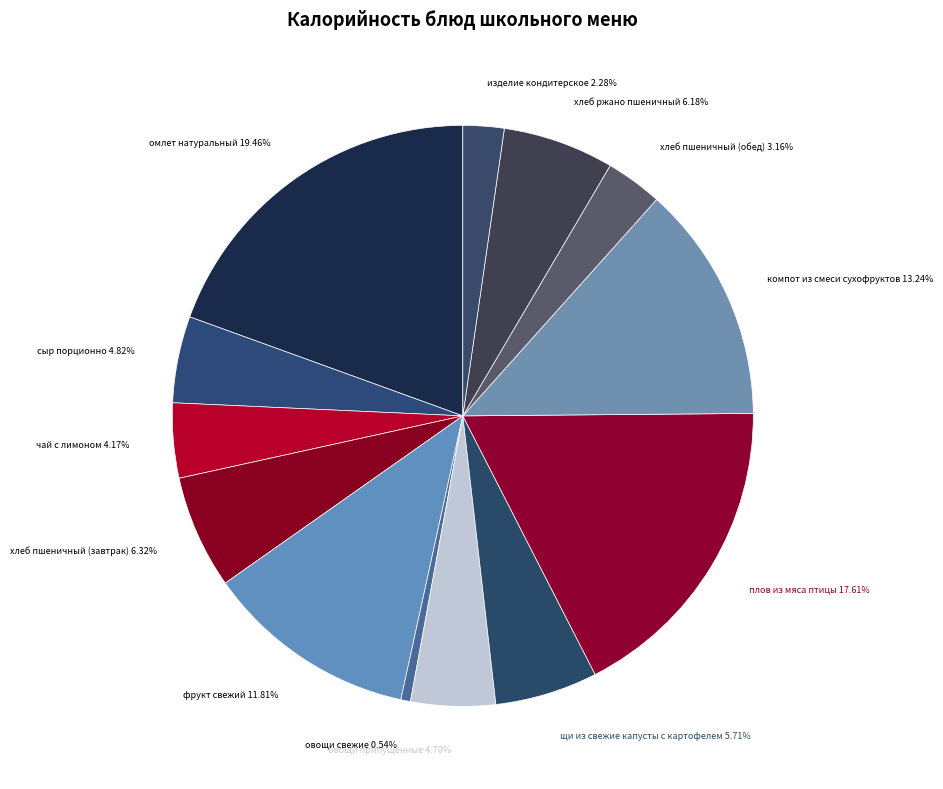

Which slice is the smallest?

овощи свежие